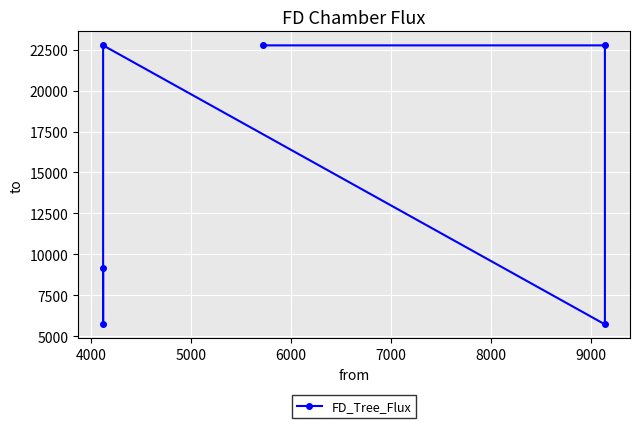

What is the smallest value displayed?

5721